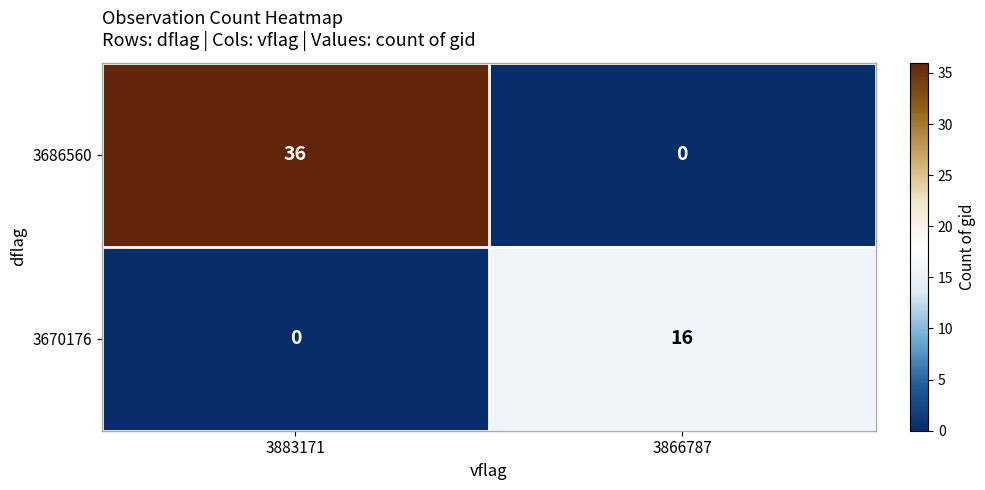

Is it true that 3686560 equals 0 at 3866787?

True